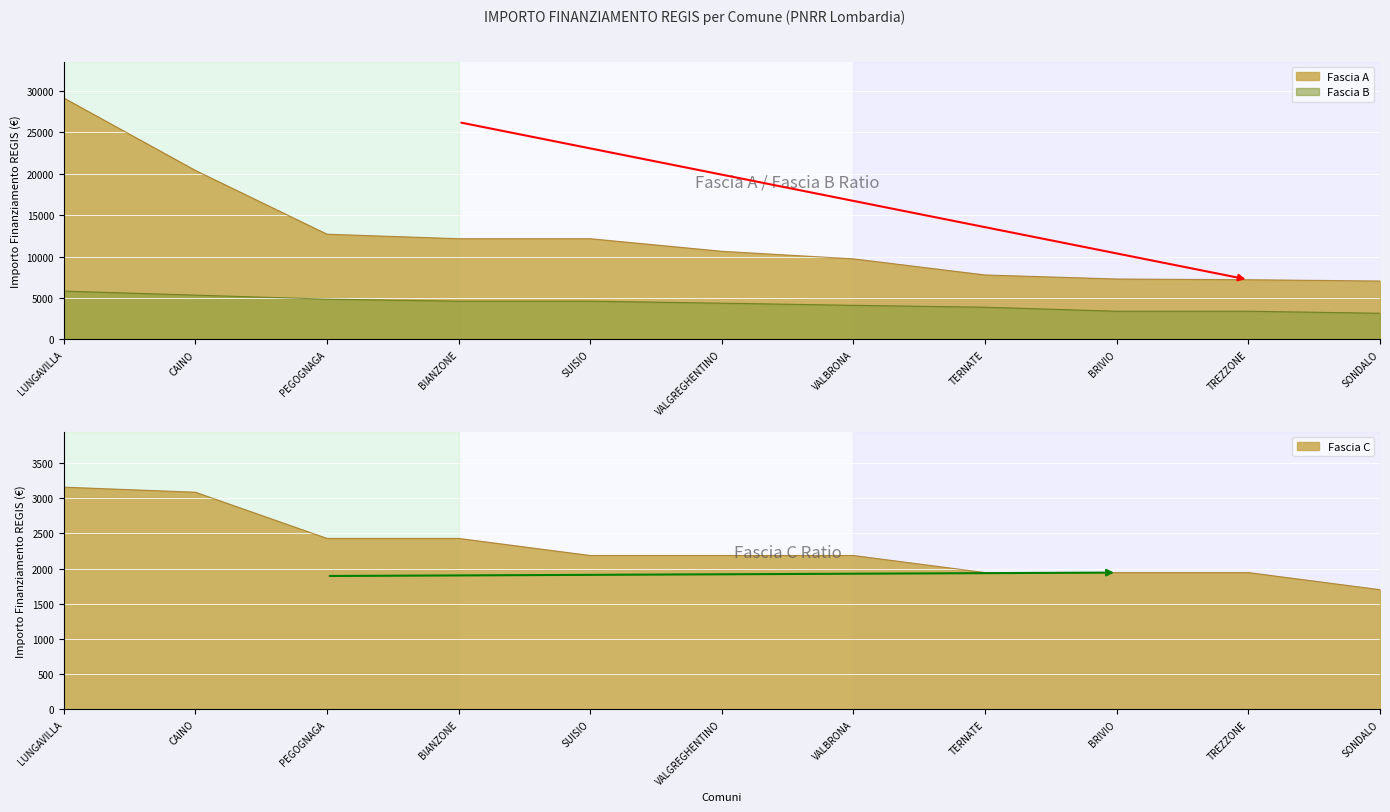

What is the greatest value displayed?

29120